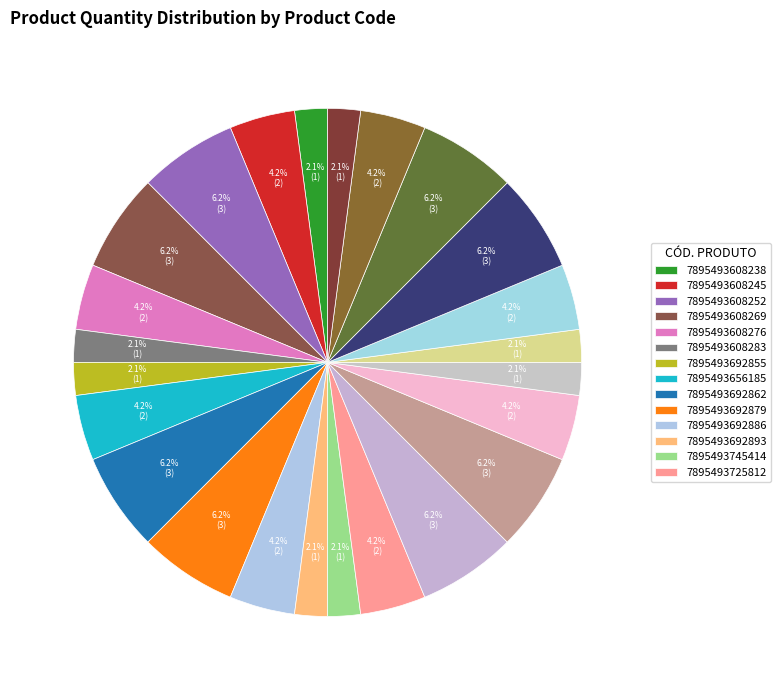

Which category has the biggest portion of the pie?

7895493608252